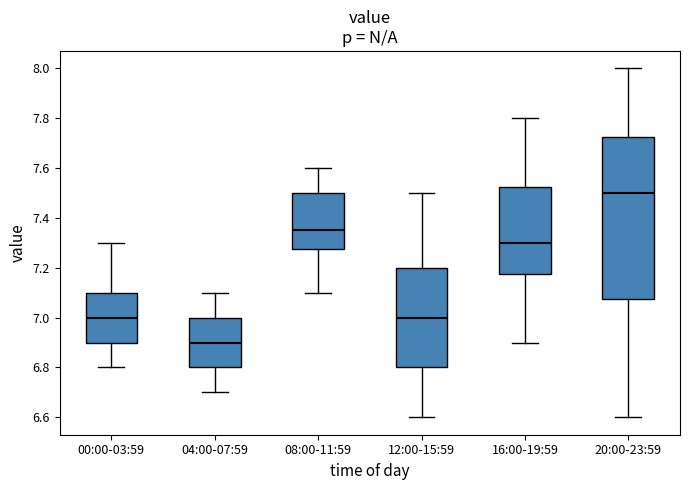

Reading left to right, read every box against the y-axis: the position of its median line, the range the box covers, and the ends of its whiskers. The values are not printed on the chart, so give them approximately, as read against the axis.

00:00-03:59: median 7.00, box 6.90 to 7.10, whiskers 6.80 to 7.30
04:00-07:59: median 6.90, box 6.80 to 7.00, whiskers 6.70 to 7.10
08:00-11:59: median 7.36, box 7.28 to 7.50, whiskers 7.10 to 7.60
12:00-15:59: median 7.00, box 6.80 to 7.20, whiskers 6.60 to 7.50
16:00-19:59: median 7.30, box 7.18 to 7.52, whiskers 6.90 to 7.80
20:00-23:59: median 7.50, box 7.08 to 7.72, whiskers 6.60 to 8.00